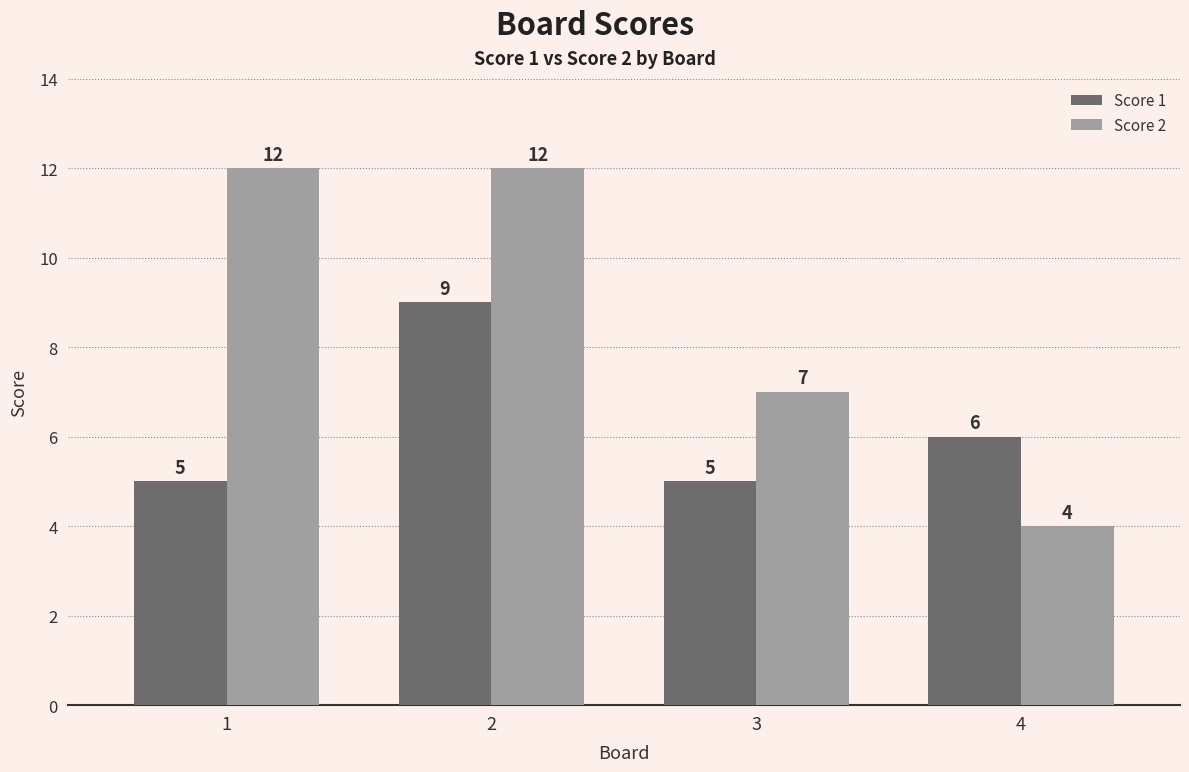

How many bars are there in each group?

2